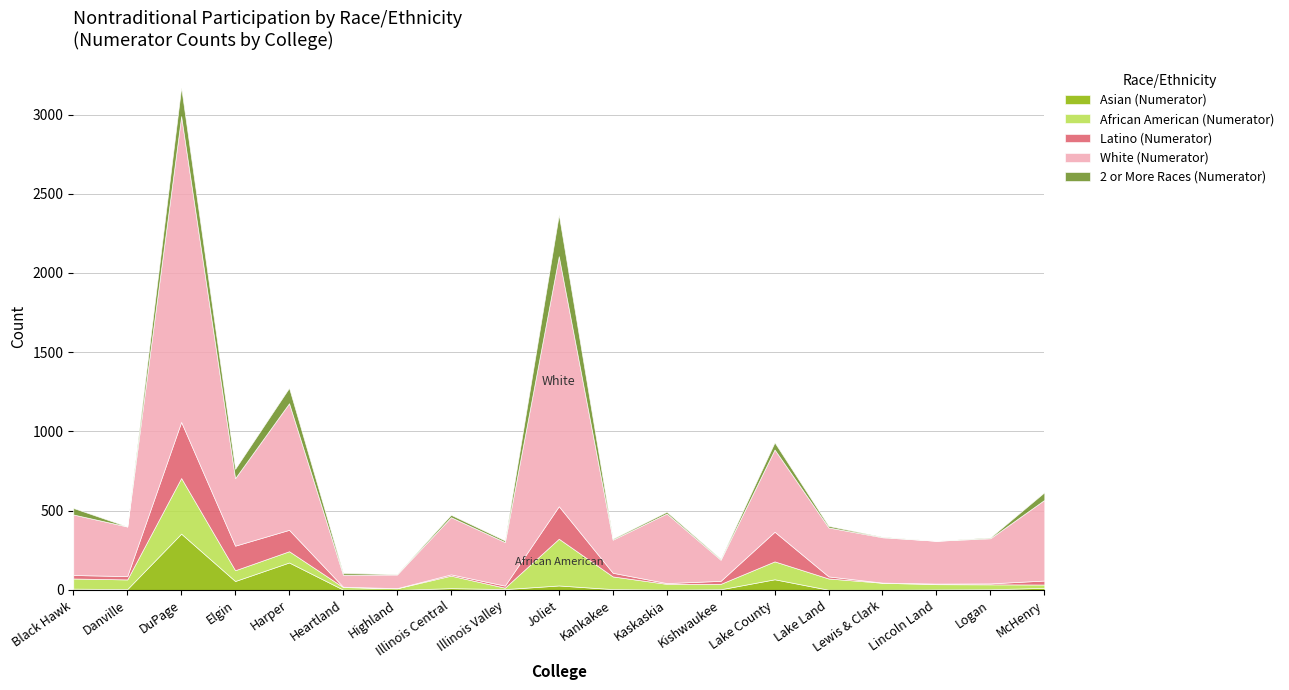

The Asian (Numerator) series shows 2 at Kankakee. True or false?

False